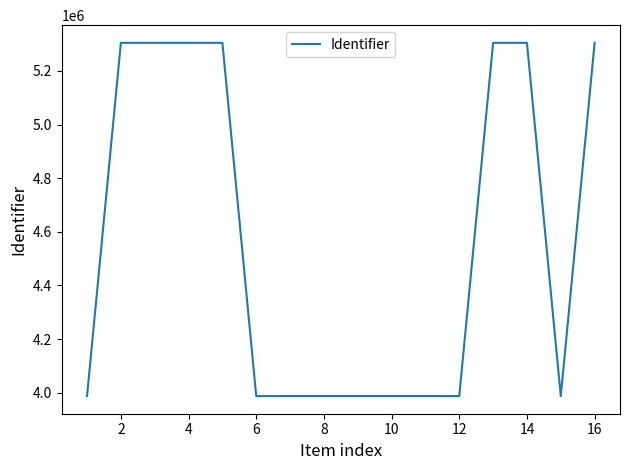

What is the sum of all values?

73023753